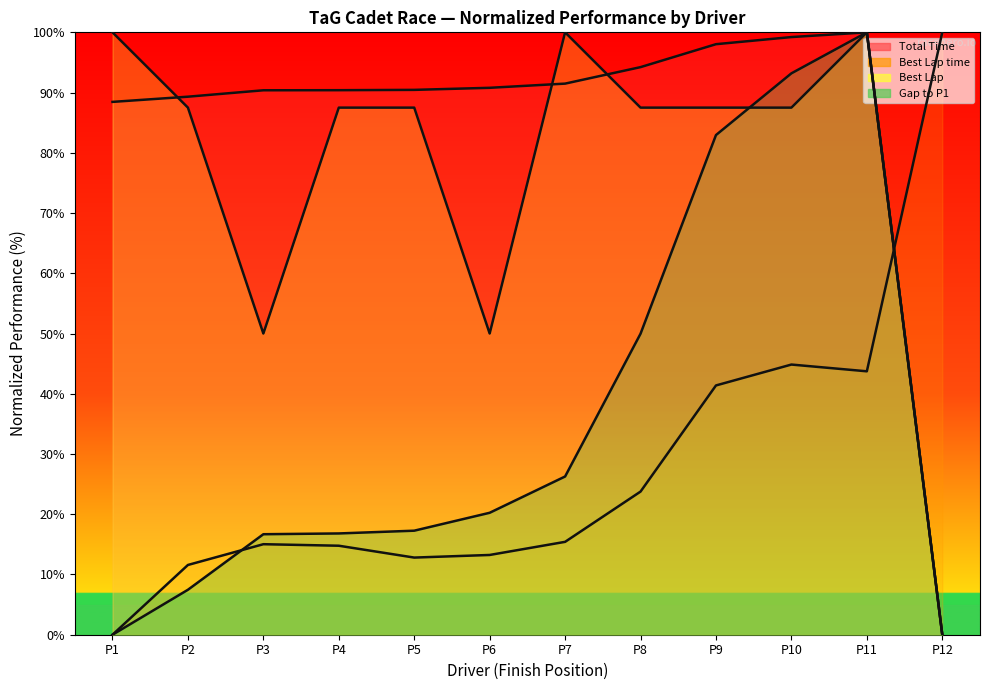

How many values in the Best Lap series exceed 87?

9